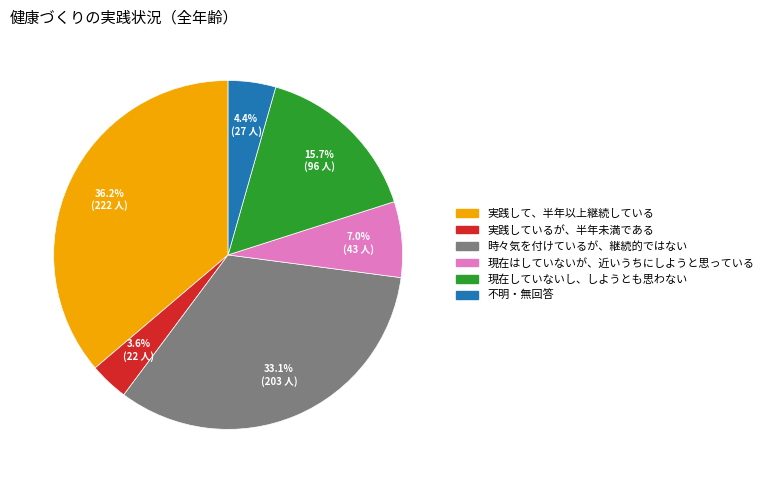

What percentage do 現在していないし、しようとも思わない and 実践して、半年以上継続している together represent?

51.9%